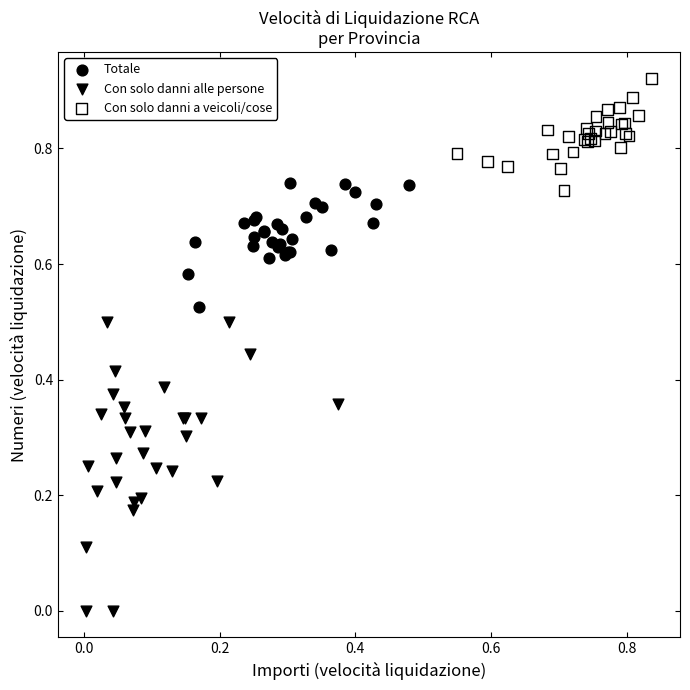

Which series has the widest spread of Y values?

Con solo danni alle persone